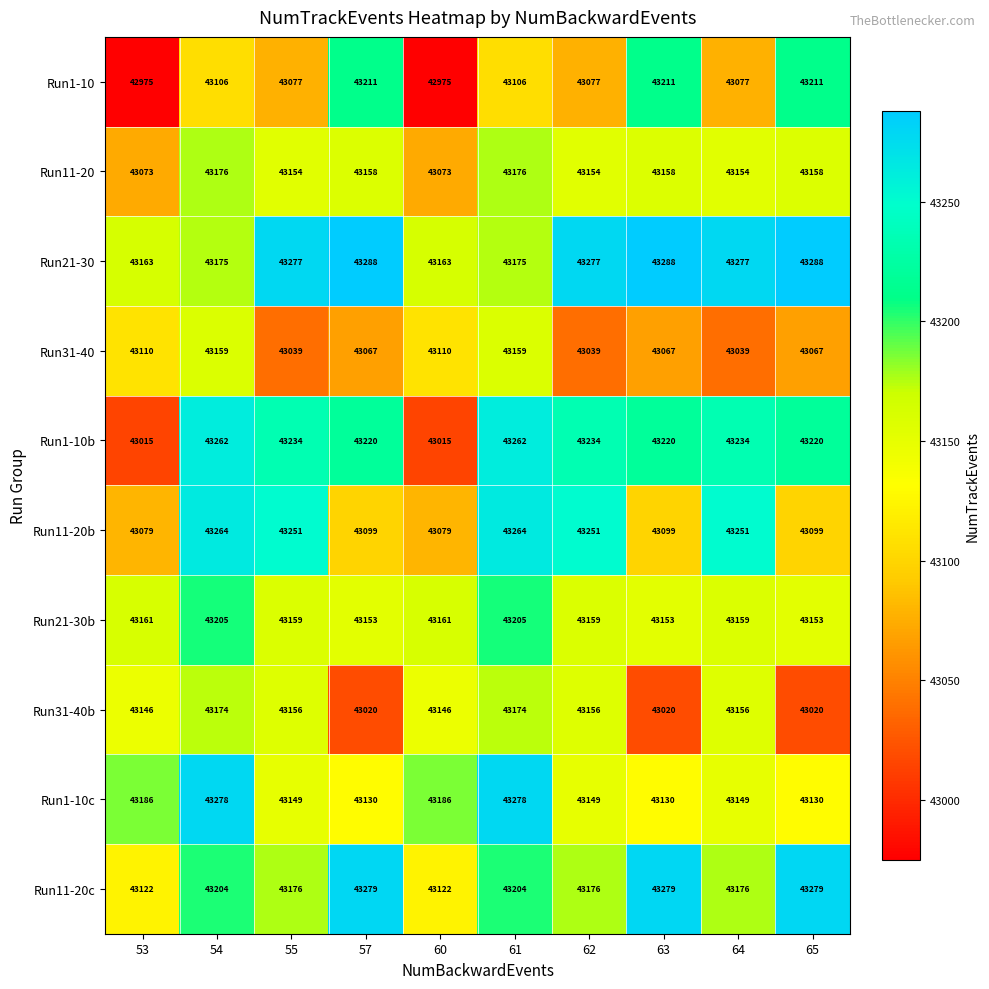

What is the difference between the highest and lowest values at 53?

211